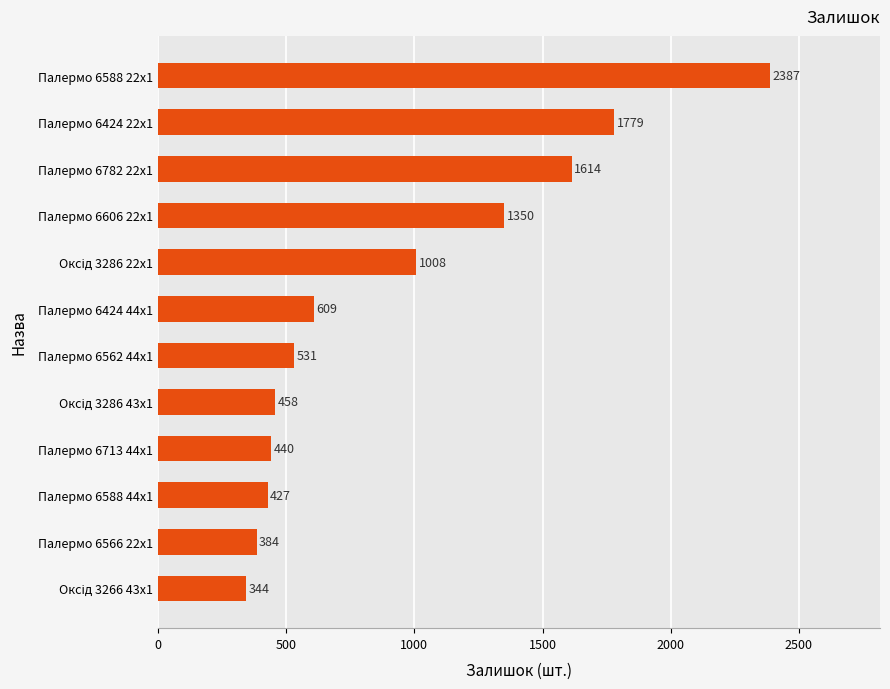

What is the maximum value shown in the chart?

2387